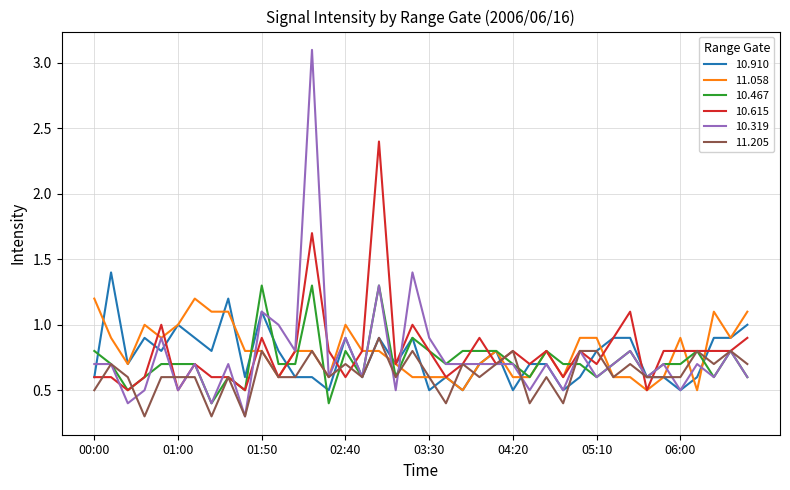

Which series has the largest range (max minus min)?

10.319